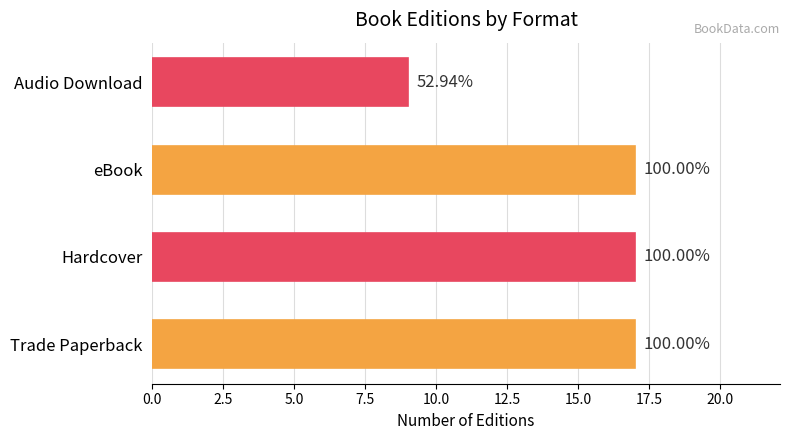

How many bars are there in total?

4